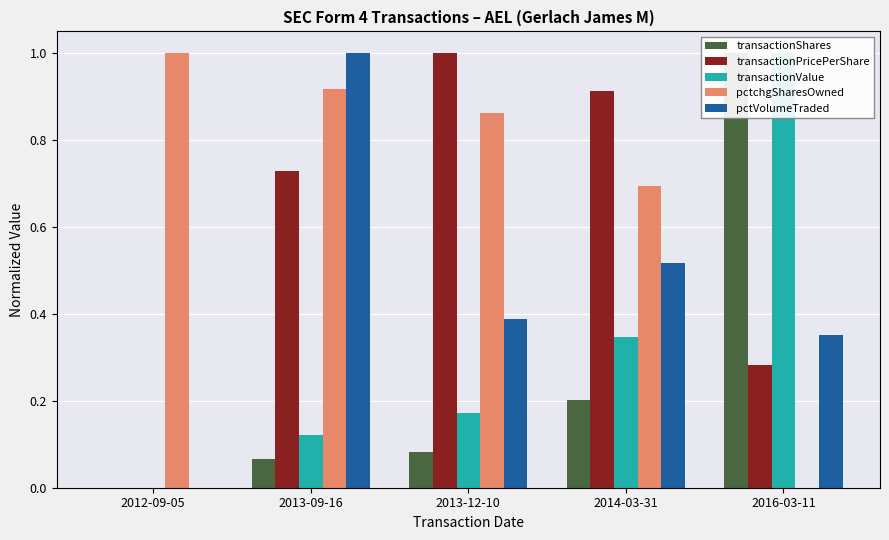

Which series has the largest range (max minus min)?

transactionShares